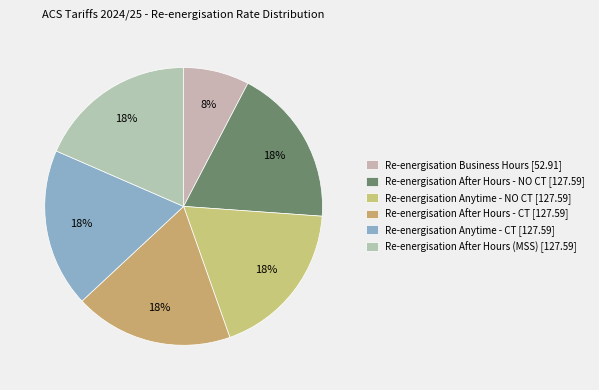

What percentage is the Re-energisation Business Hours slice, to the nearest percent?

8%